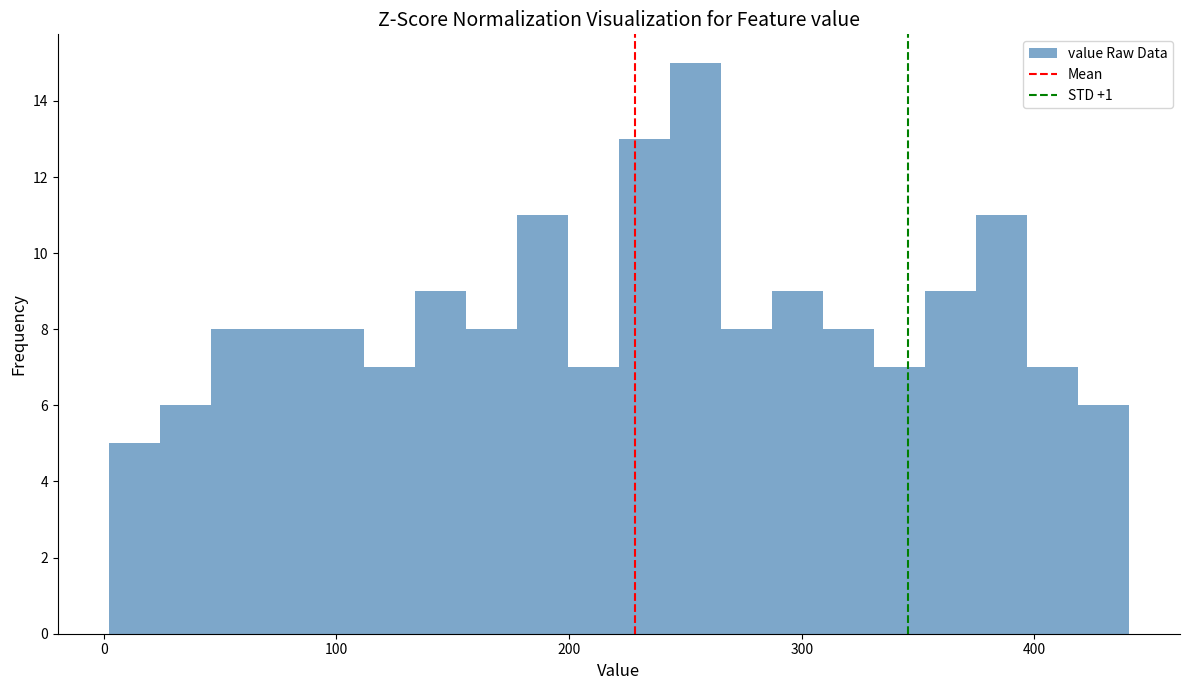

Read against the x-axis, roughly where is the centre of the tallest bar?

250